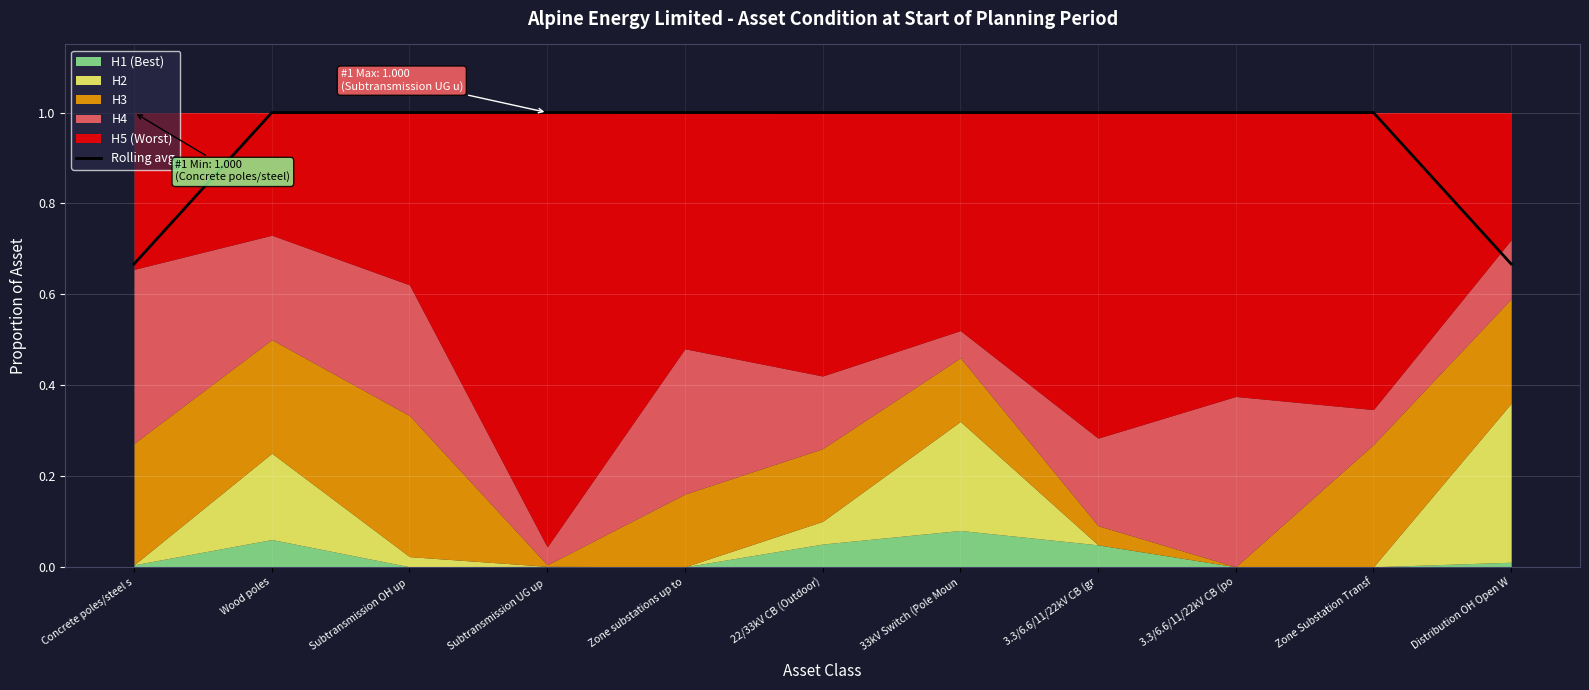

Where is the data nearest to the value 0?

Concrete poles/steel s